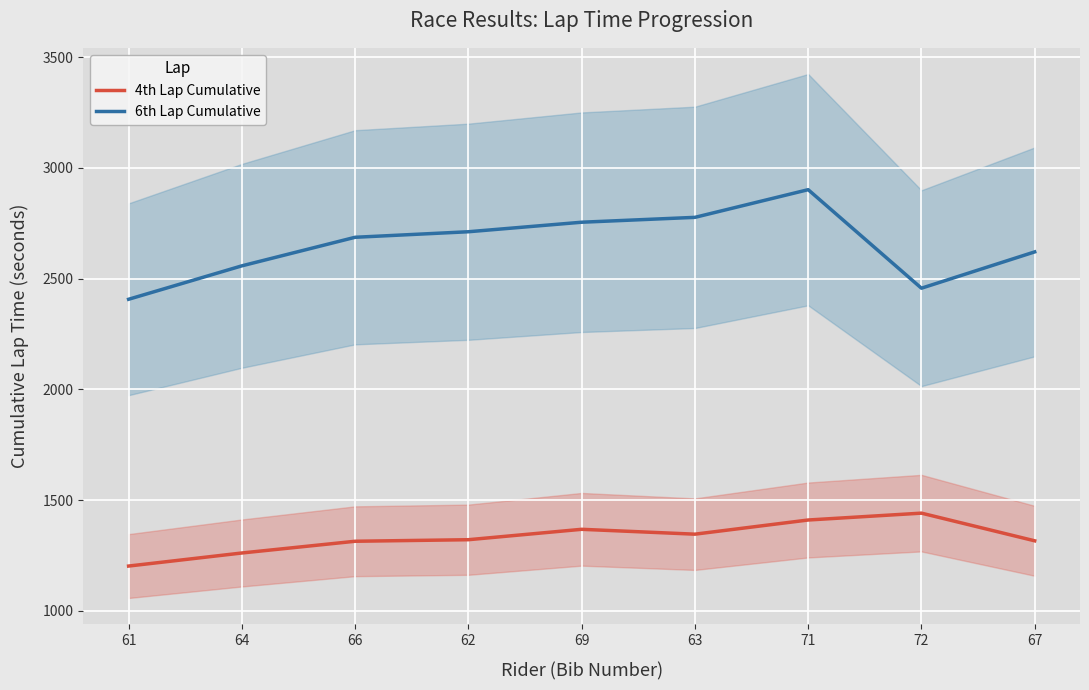

True or false: 6th Lap Cumulative and 4th Lap Cumulative intersect in this chart.

False